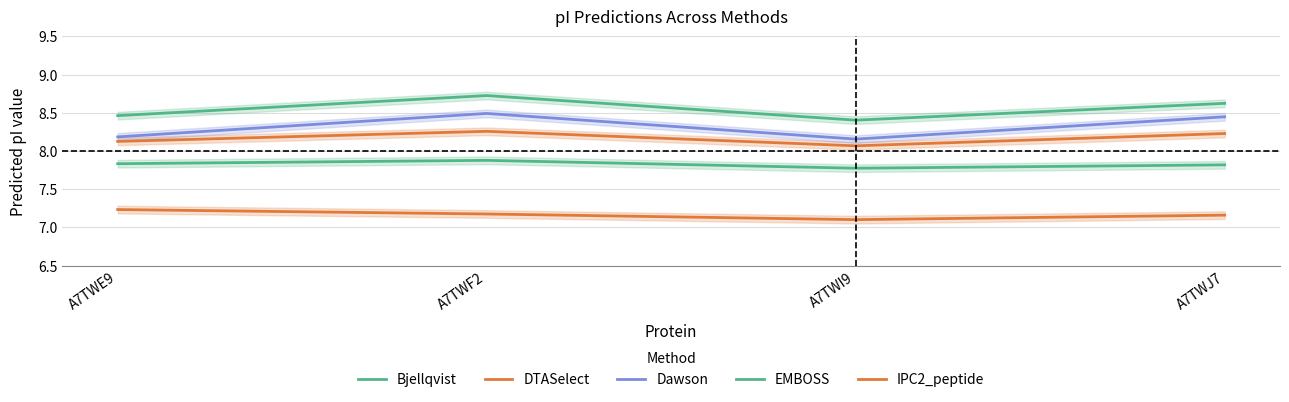

List the series in order of their peak value, highest first.

EMBOSS, Dawson, DTASelect, Bjellqvist, IPC2_peptide